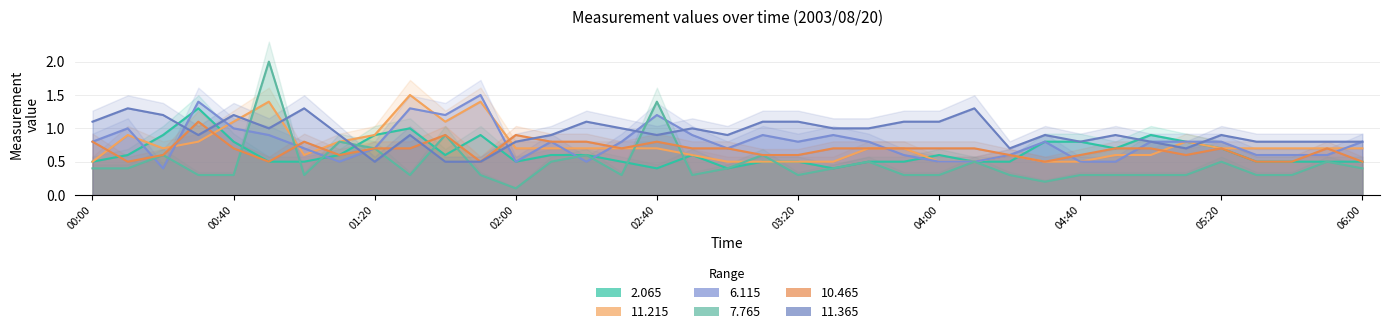

What is the difference between the highest and lowest values at 01:20?

0.4